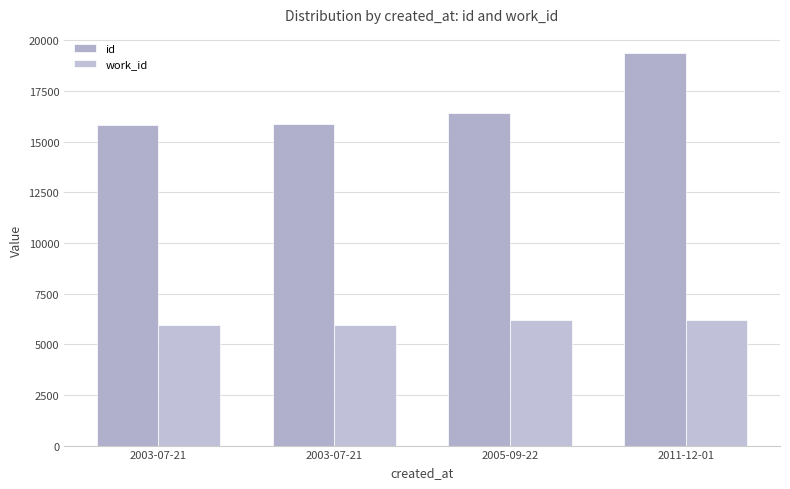

Count the number of data series in this chart.

2